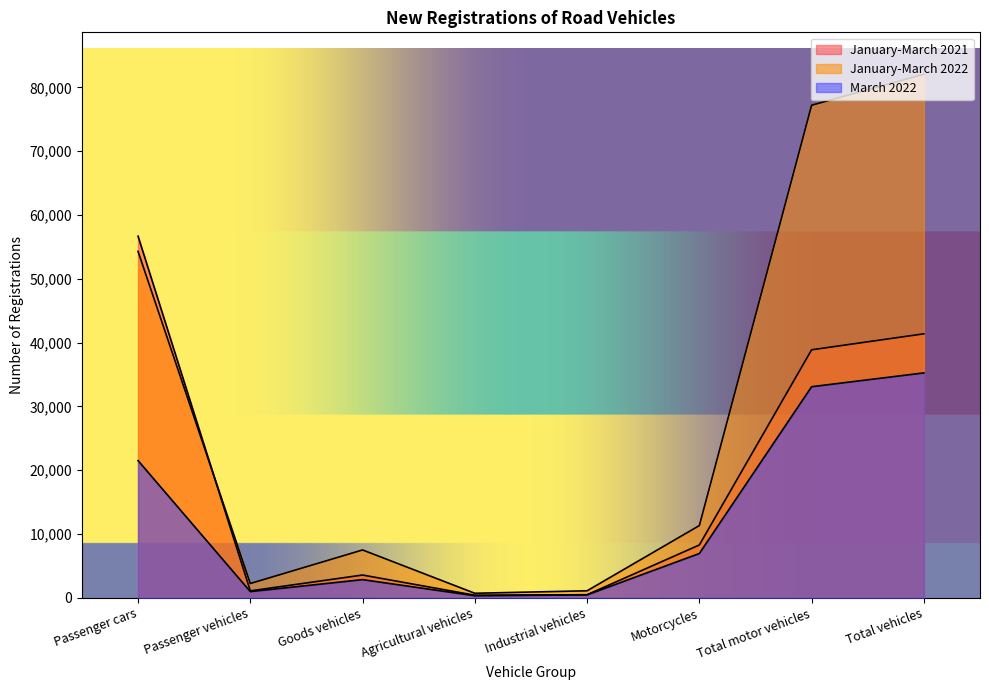

Reading left to right, transcribe all the data shown in this chart.

January-March 2021: Passenger cars=56685	Passenger vehicles=1093	Goods vehicles=3577	Agricultural vehicles=414	Industrial vehicles=493	Motorcycles=8289	Total motor vehicles=38876	Total vehicles=41380
January-March 2022: Passenger cars=54298	Passenger vehicles=2246	Goods vehicles=7507	Agricultural vehicles=717	Industrial vehicles=1108	Motorcycles=11329	Total motor vehicles=77205	Total vehicles=82064
March 2022: Passenger cars=21512	Passenger vehicles=977	Goods vehicles=2855	Agricultural vehicles=330	Industrial vehicles=467	Motorcycles=6950	Total motor vehicles=33091	Total vehicles=35255